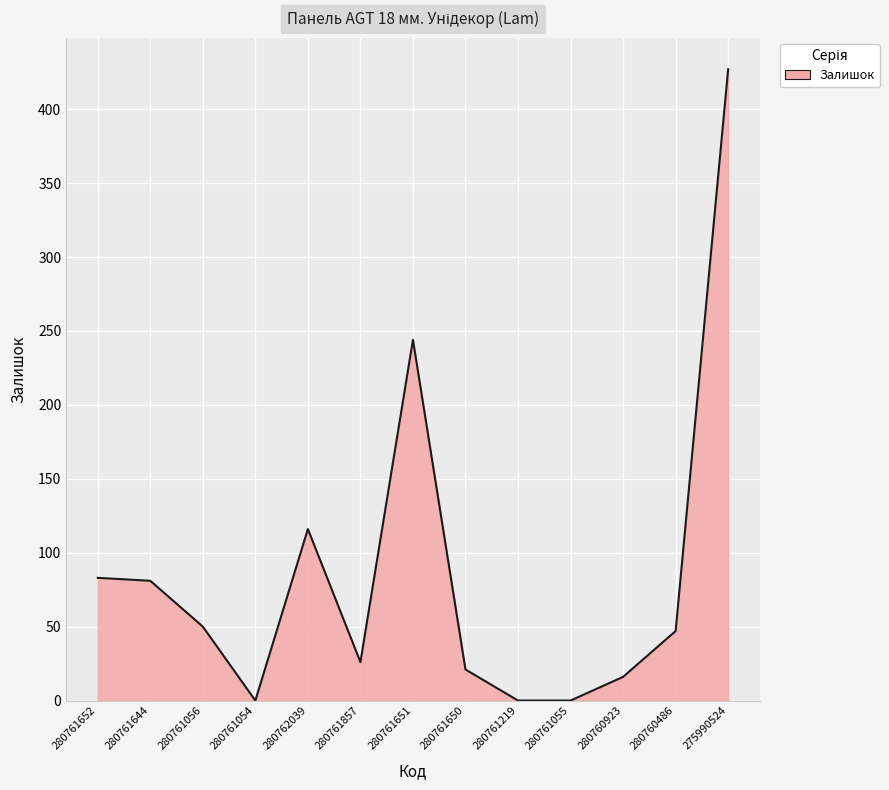

Approximately how many times larger is the value at 280760486 compared to 280761056?

0.9